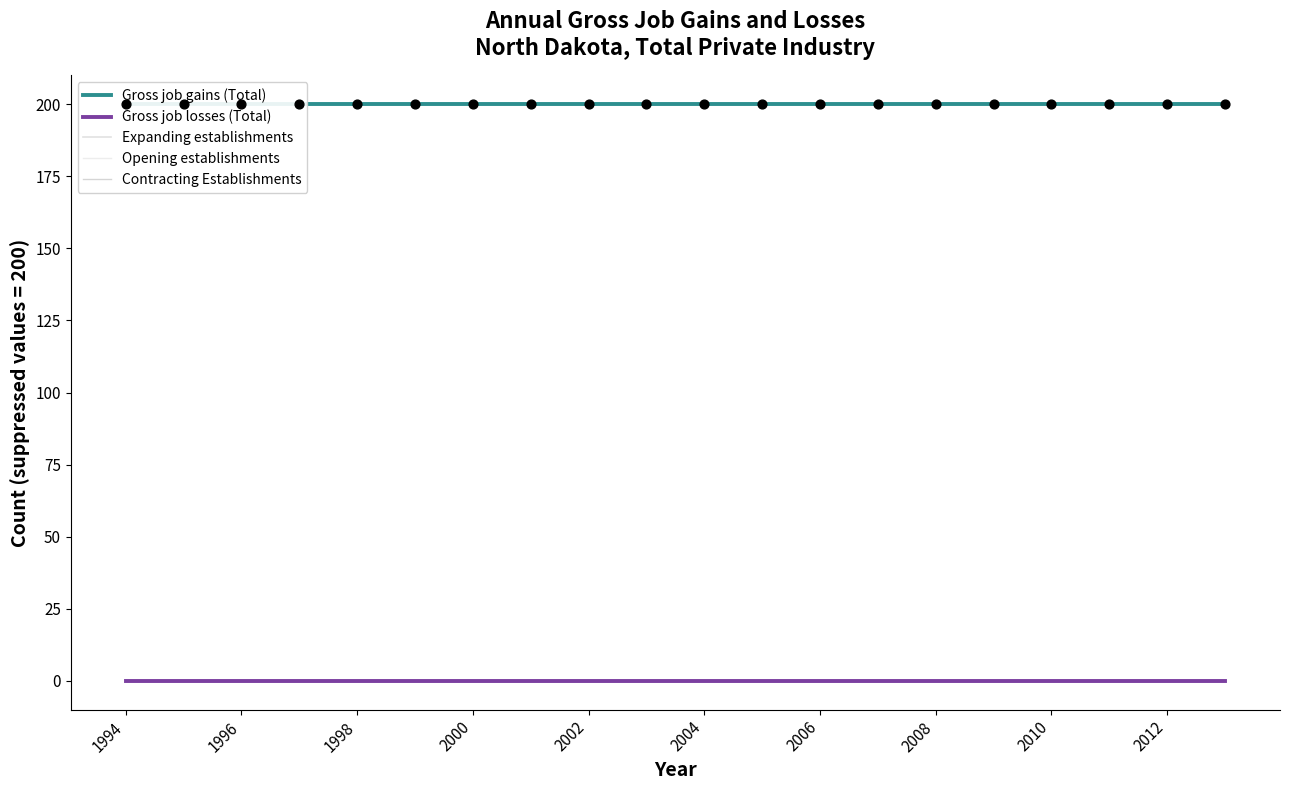

What is the total value across all series at 2002?

400